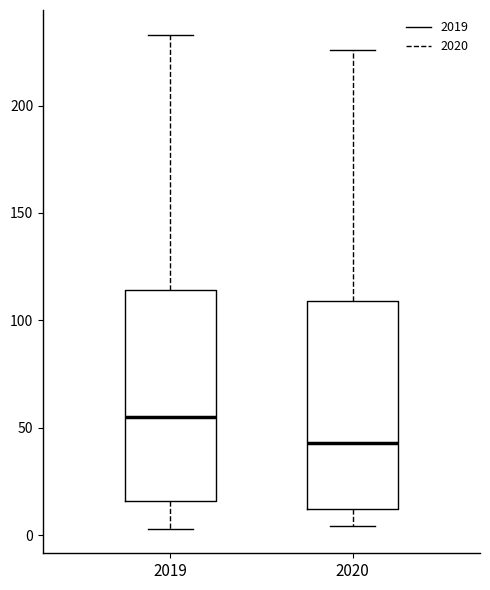

Which box has the lowest median line?

2020